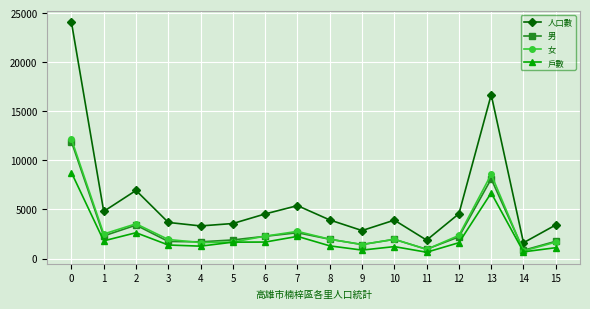

What is the value of the 女 point at the 9th from the left?

1963